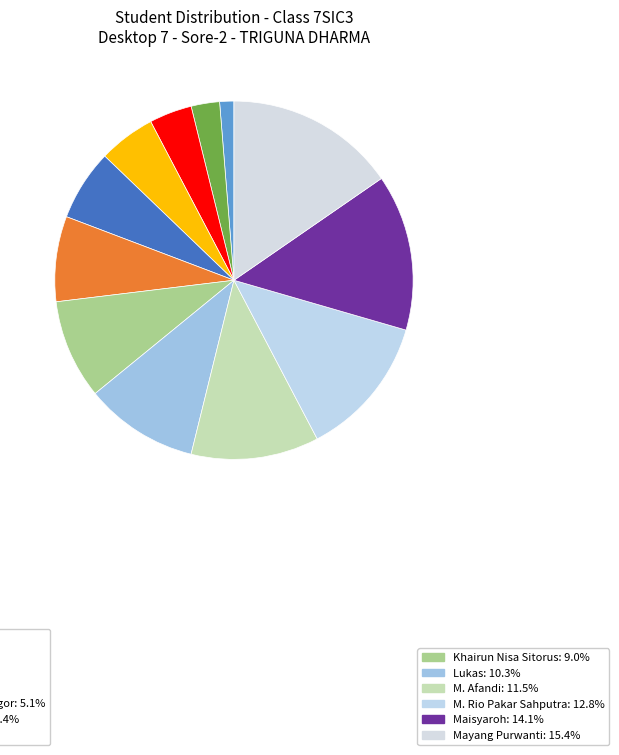

Count the number of slices in the pie.

12